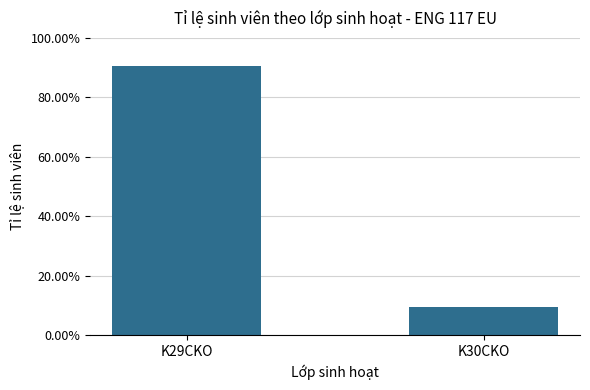

Does the chart contain stacked bars?

No